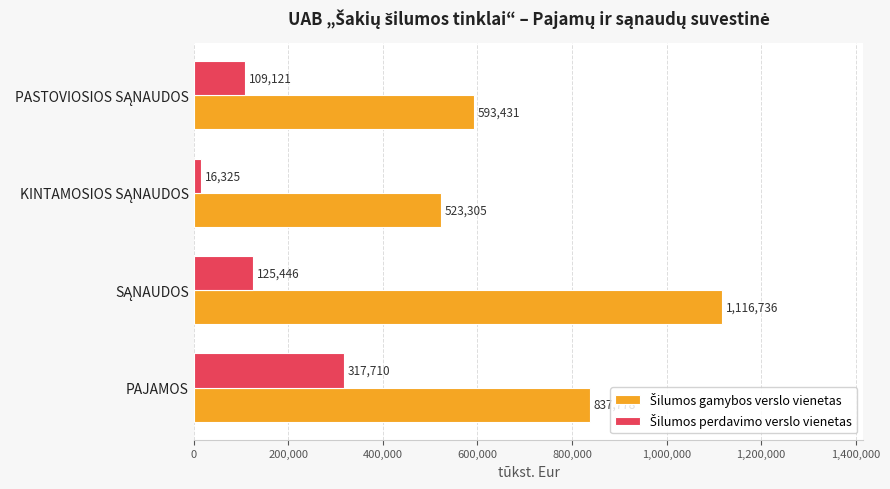

What is the minimum value shown in the chart?

16325